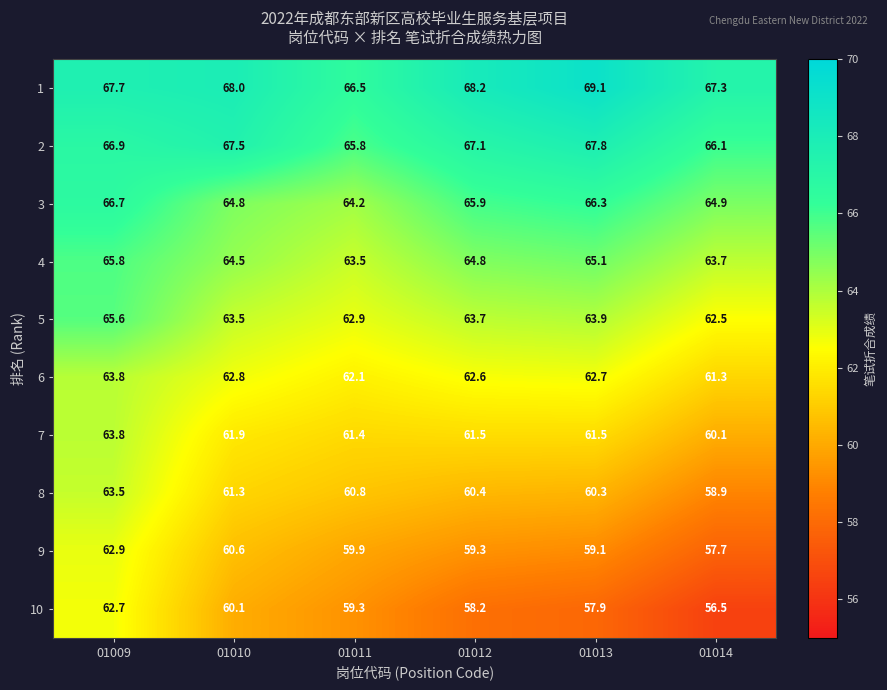

What is the sum of the 4 values at 01013 and 01011?

128.6